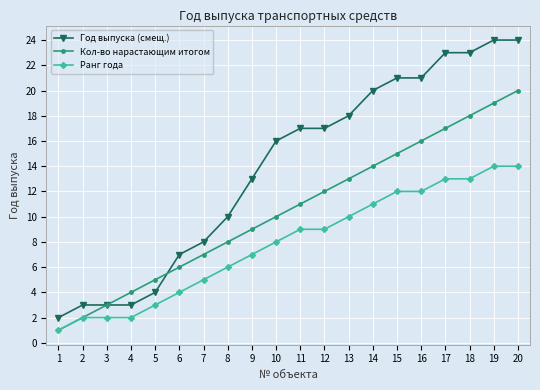

Which series has the largest range (max minus min)?

Год выпуска (смещ.)